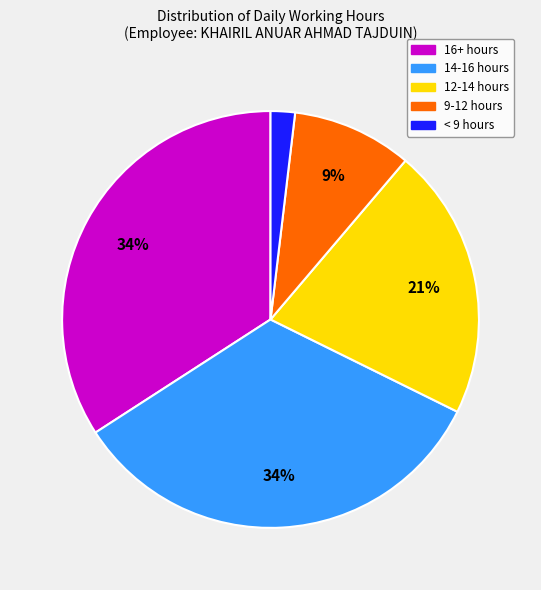

Is it true that < 9 hours is 2% of the pie?

True